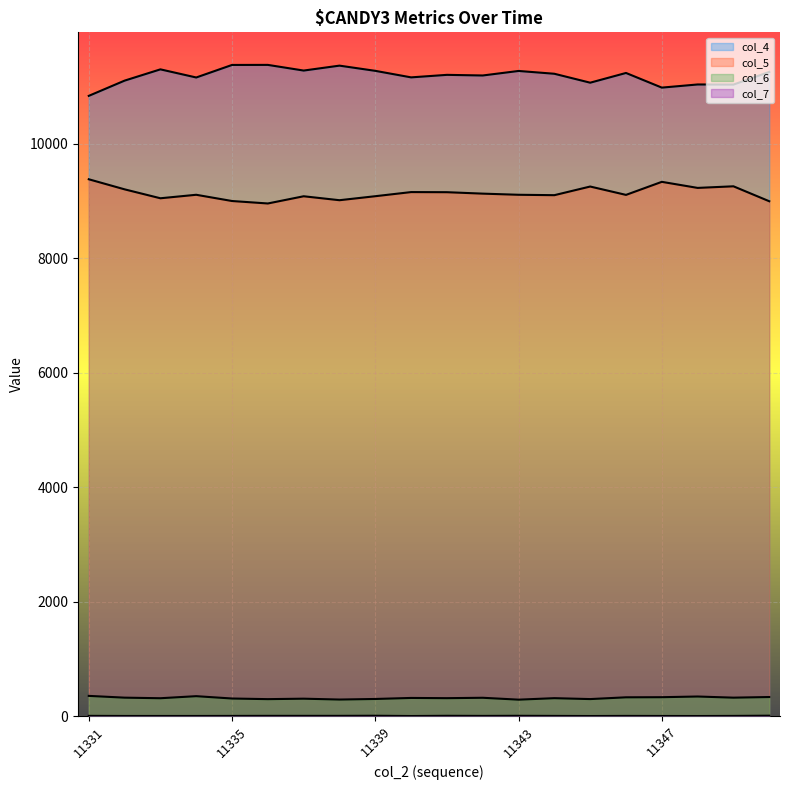

Which series has the largest range (max minus min)?

col_4